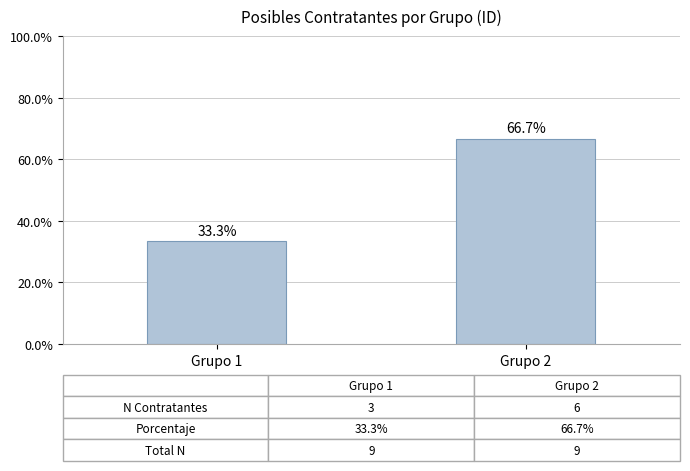

Where is the data nearest to the value 49?

Grupo 1